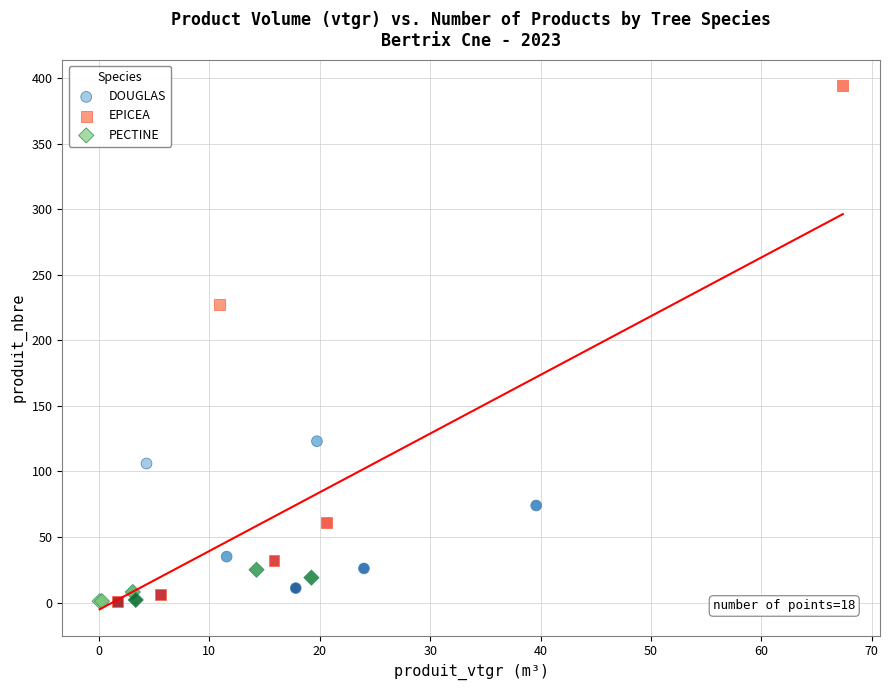

Which series contains the highest Y value?

EPICEA